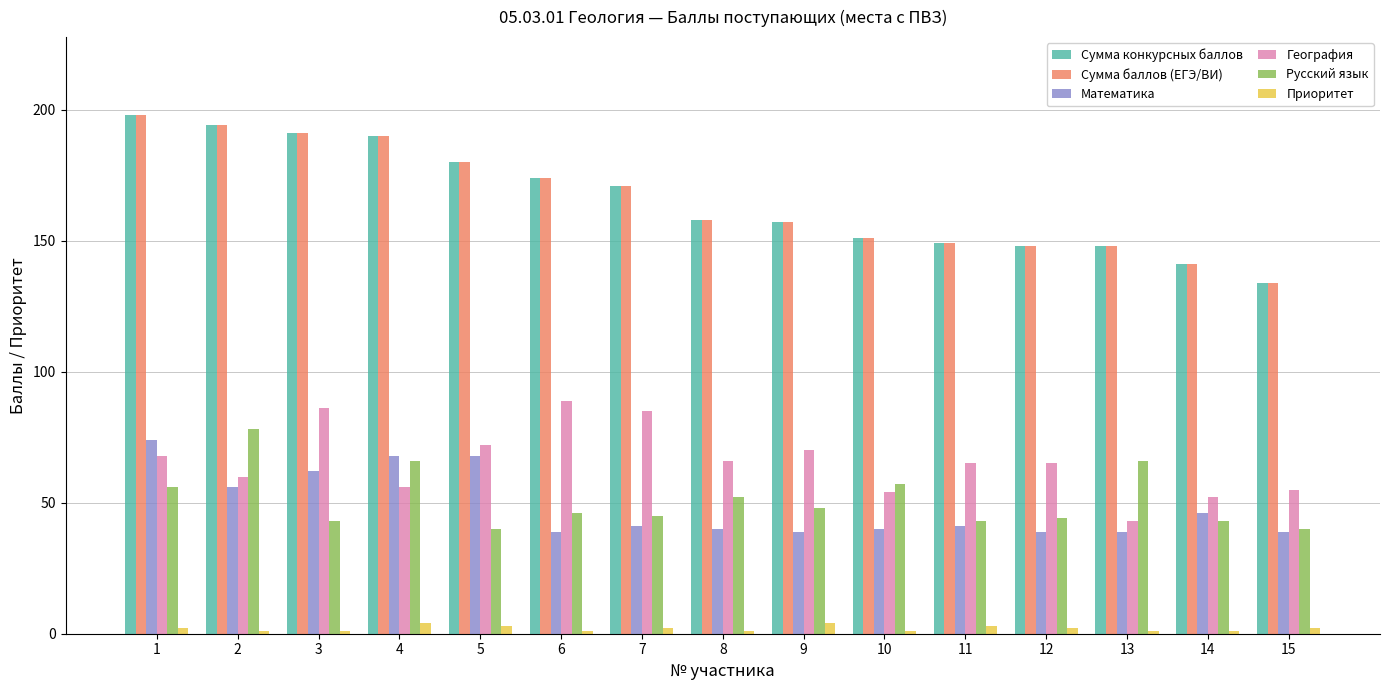

What is the maximum value shown in the chart?

198